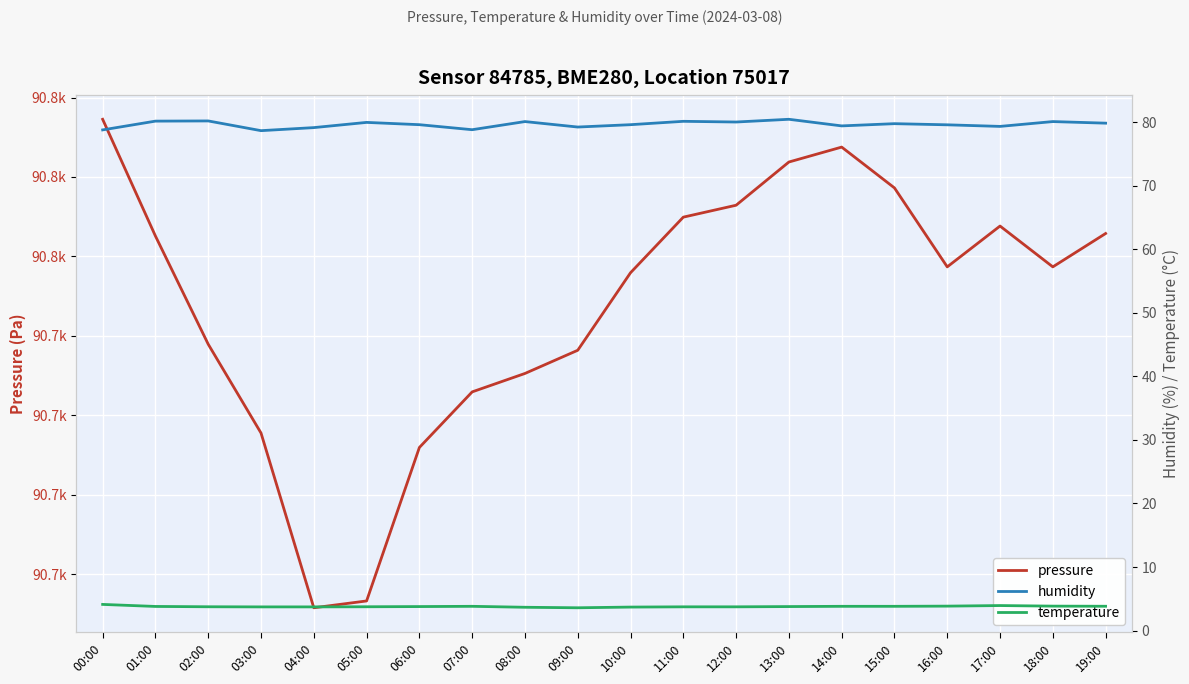

True or false: temperature and pressure cross at least once.

False